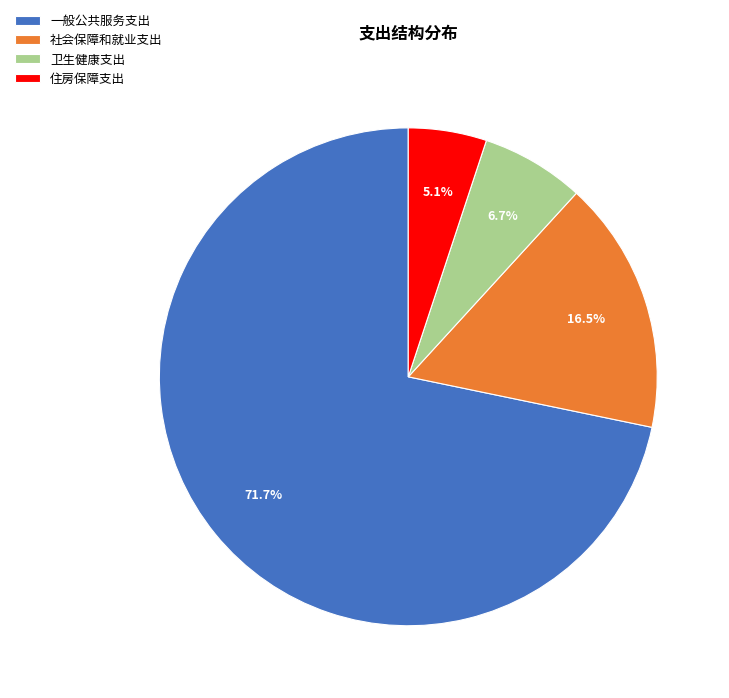

What is the ratio of the value at 住房保障支出 to the value at 社会保障和就业支出?

0.3